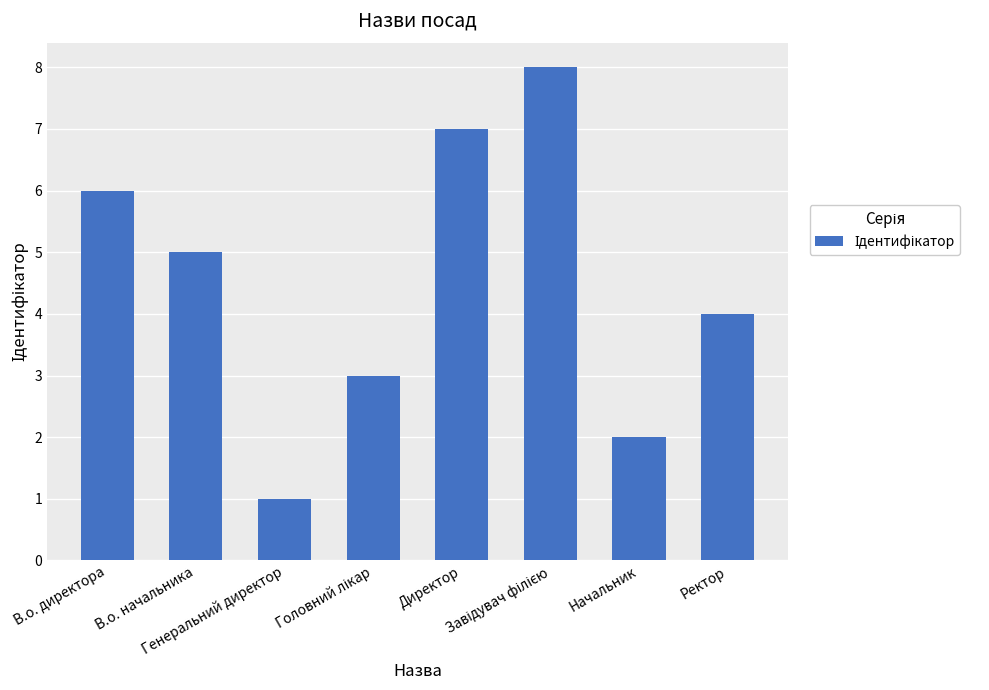

What is the greatest value displayed?

8